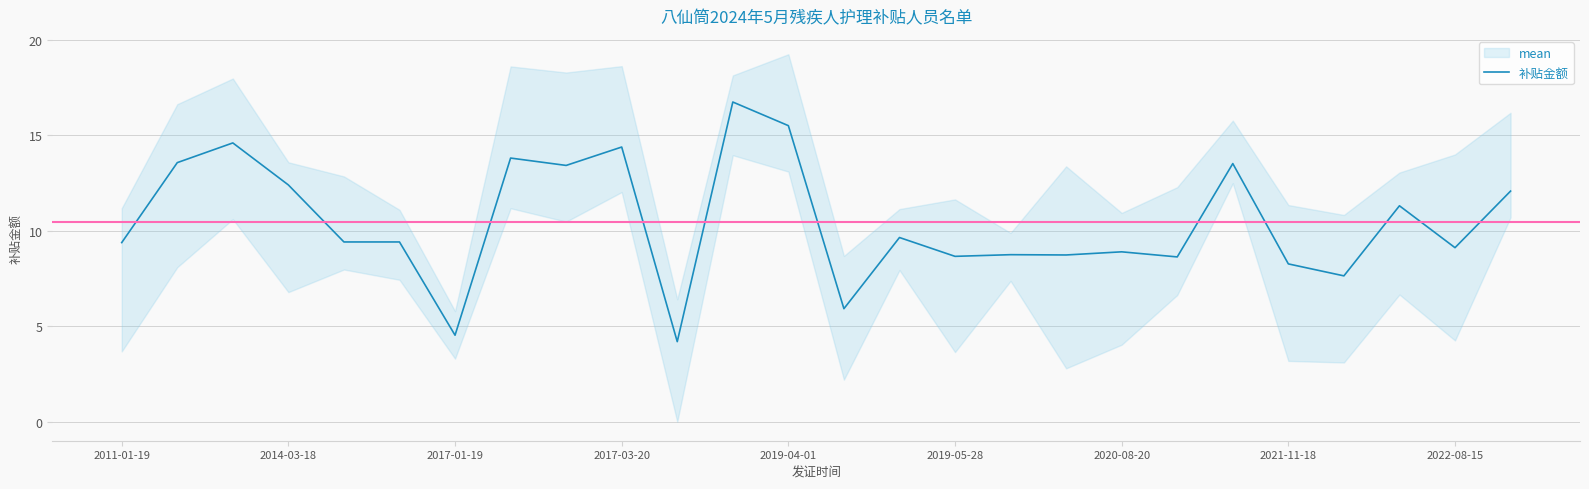

Is it true that 补贴金额 equals 8.3 at 2021-11-18?

True